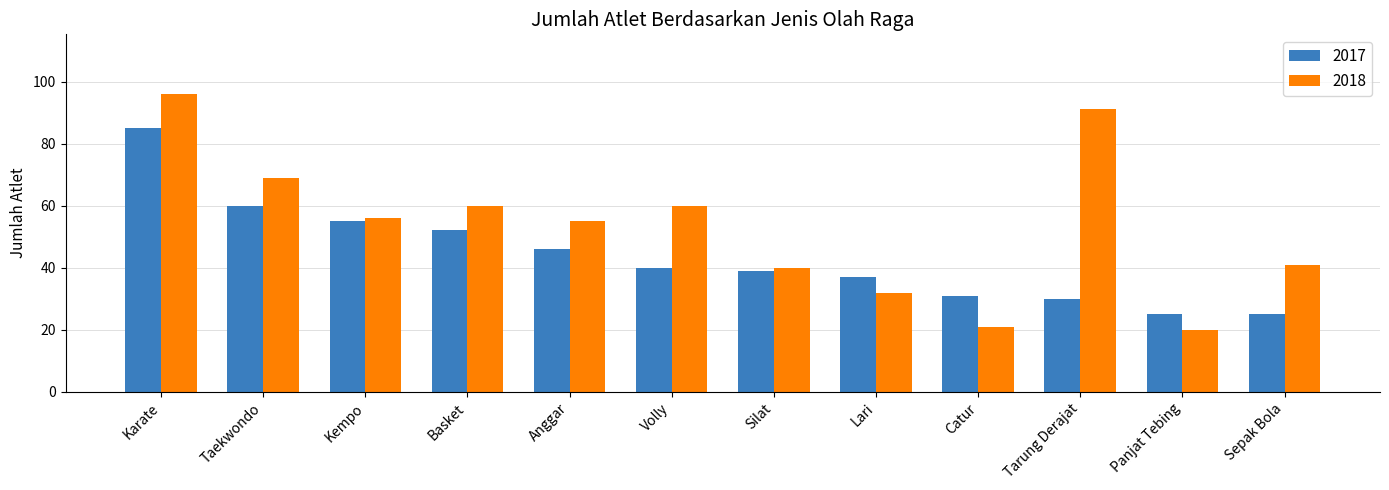

What is the approximate value of 2018 at Catur?

21